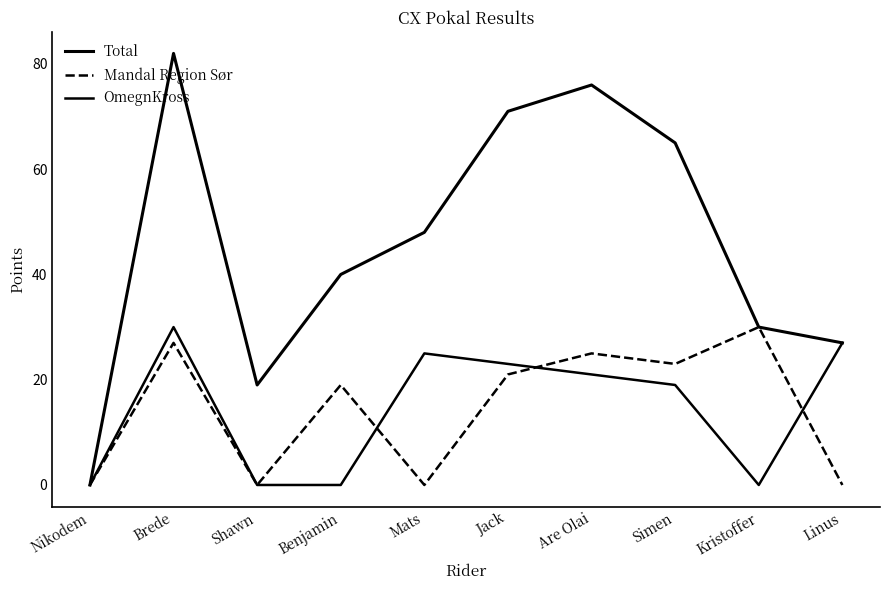

The Mandal Region Sør series shows 0 at Shawn. True or false?

True